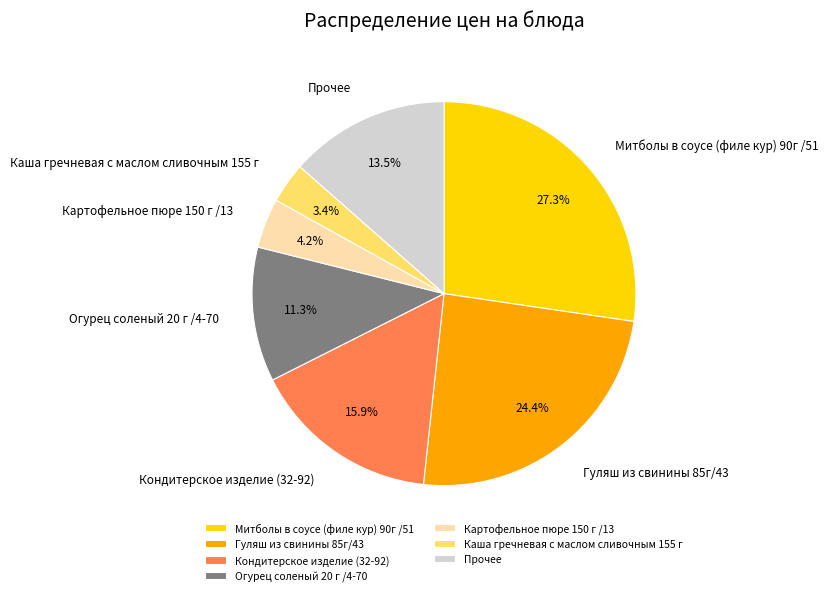

What is the ratio of the value at Митболы в соусе (филе кур) 90г /51 to the value at Огурец соленый 20 г /4-70?

2.4